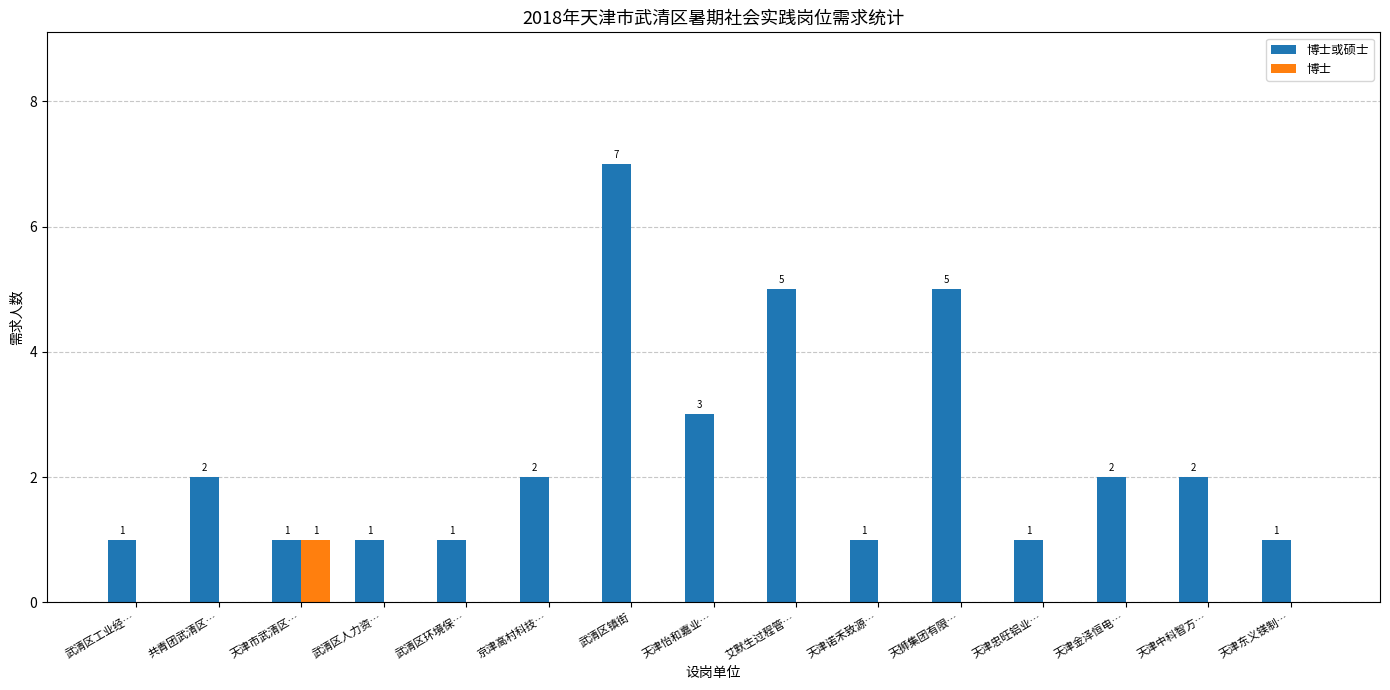

Reading left to right, what are all the values shown in this chart?

博士或硕士: 武清区工业经…=1	共青团武清区…=2	天津市武清区…=1	武清区人力资…=1	武清区环境保…=1	京津高村科技…=2	武清区镇街=7	天津怡和嘉业…=3	艾默生过程管…=5	天津诺禾致源…=1	天狮集团有限…=5	天津忠旺铝业…=1	天津金泽恒电…=2	天津中科智方…=2	天津东义镁制…=1
博士: 武清区工业经…=0	共青团武清区…=0	天津市武清区…=1	武清区人力资…=0	武清区环境保…=0	京津高村科技…=0	武清区镇街=0	天津怡和嘉业…=0	艾默生过程管…=0	天津诺禾致源…=0	天狮集团有限…=0	天津忠旺铝业…=0	天津金泽恒电…=0	天津中科智方…=0	天津东义镁制…=0